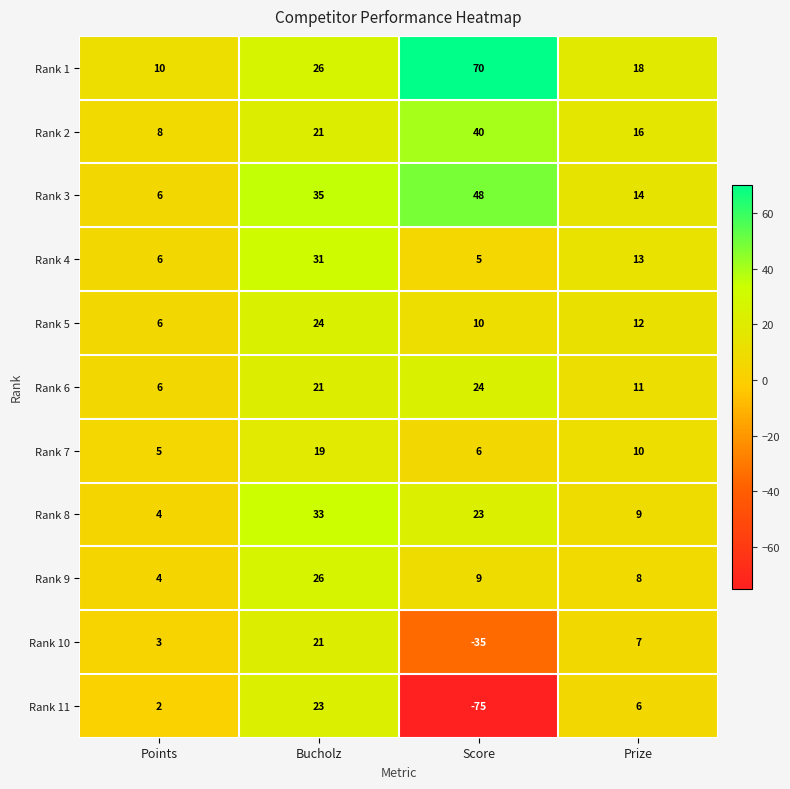

The Rank 11 series shows 4 at Prize. True or false?

False